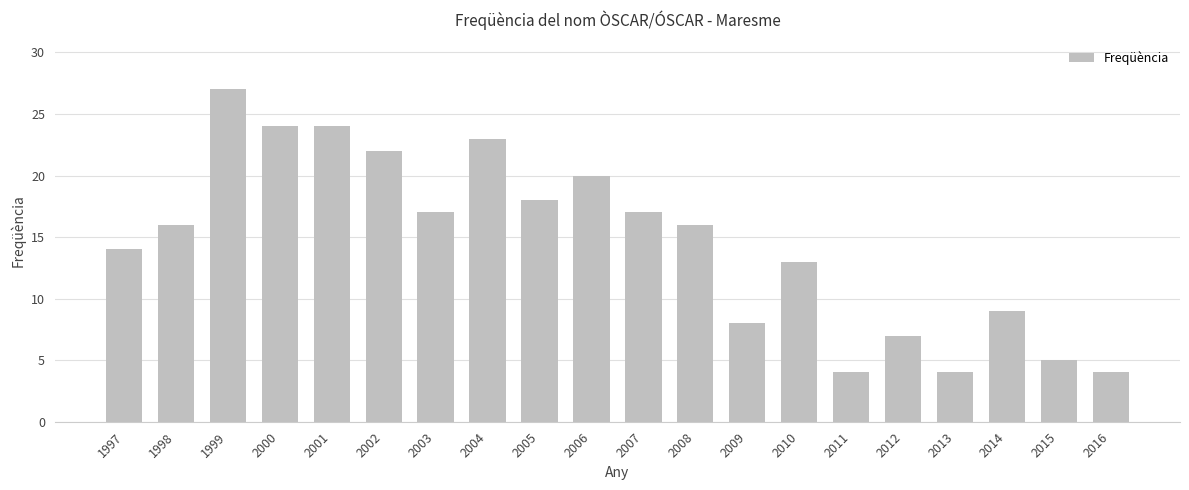

What is the average value?

15